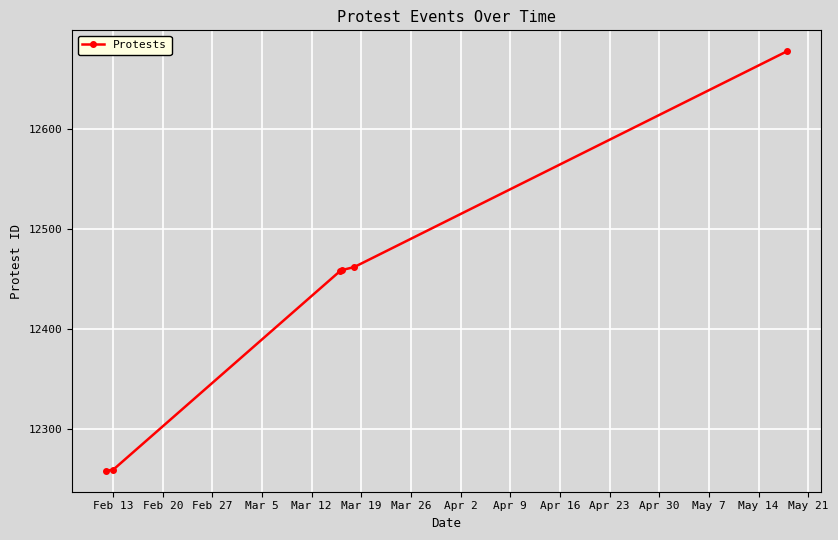

True or false: there are more than 0 points higher than both neighbors.

False